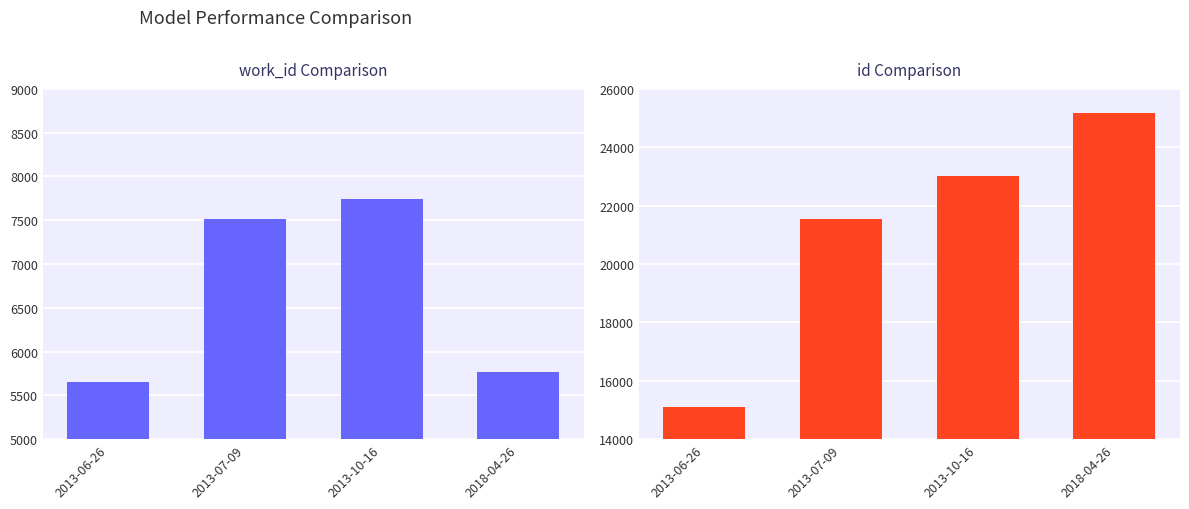

Is it true that work_id equals 5082 at 2013-10-16?

False